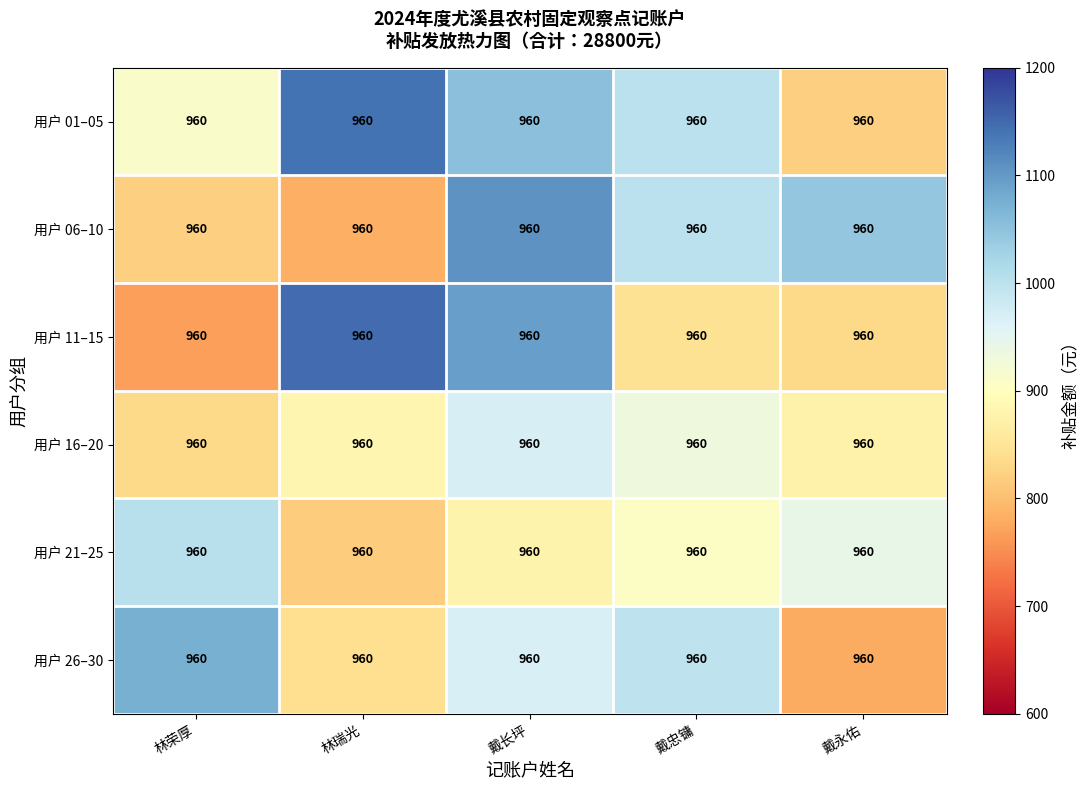

Which category has the highest value across all series?

林瑞光